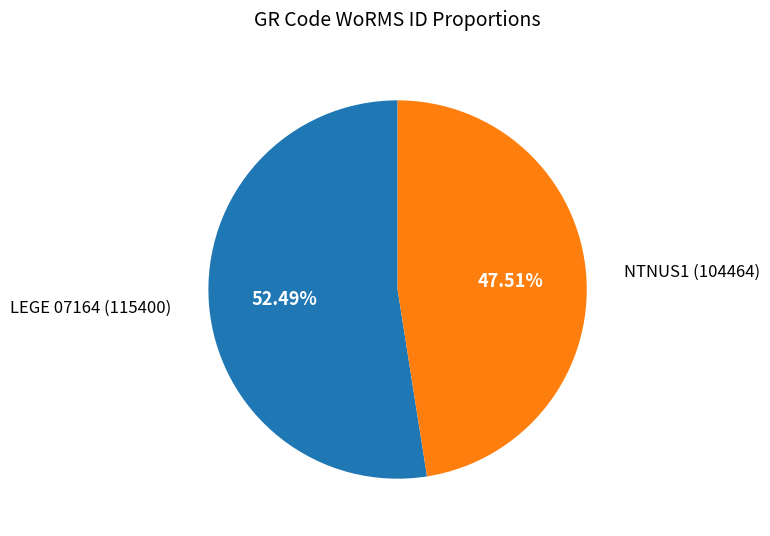

Is there a majority slice in this chart?

Yes